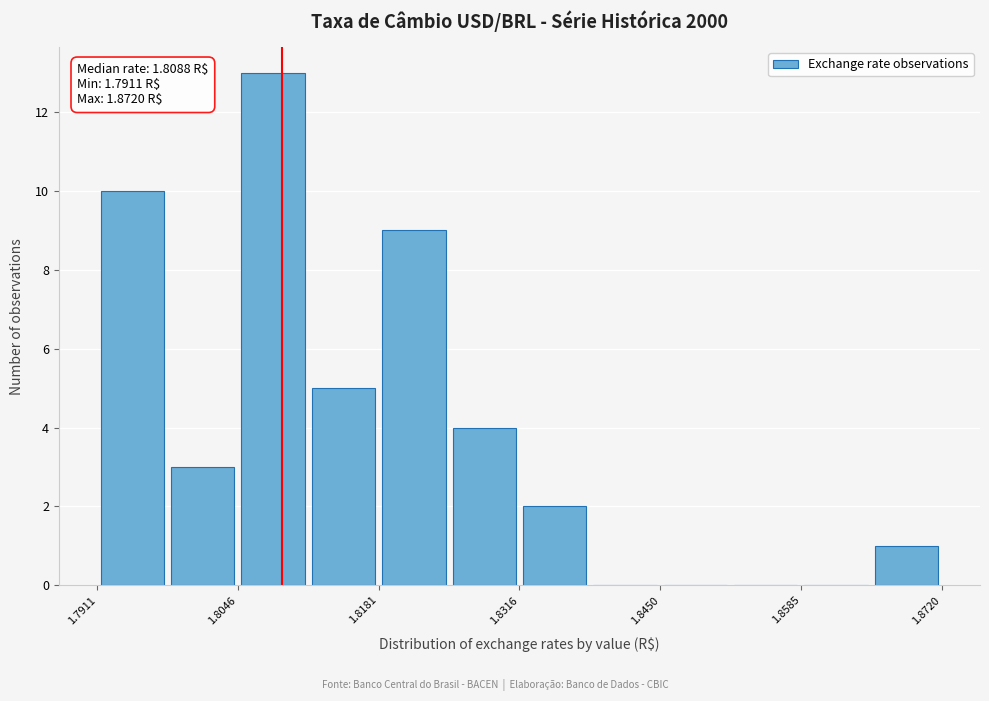

Around what value on the x-axis is the tallest bar? Give the approximate position of its centre, as read against the axis.

1.808